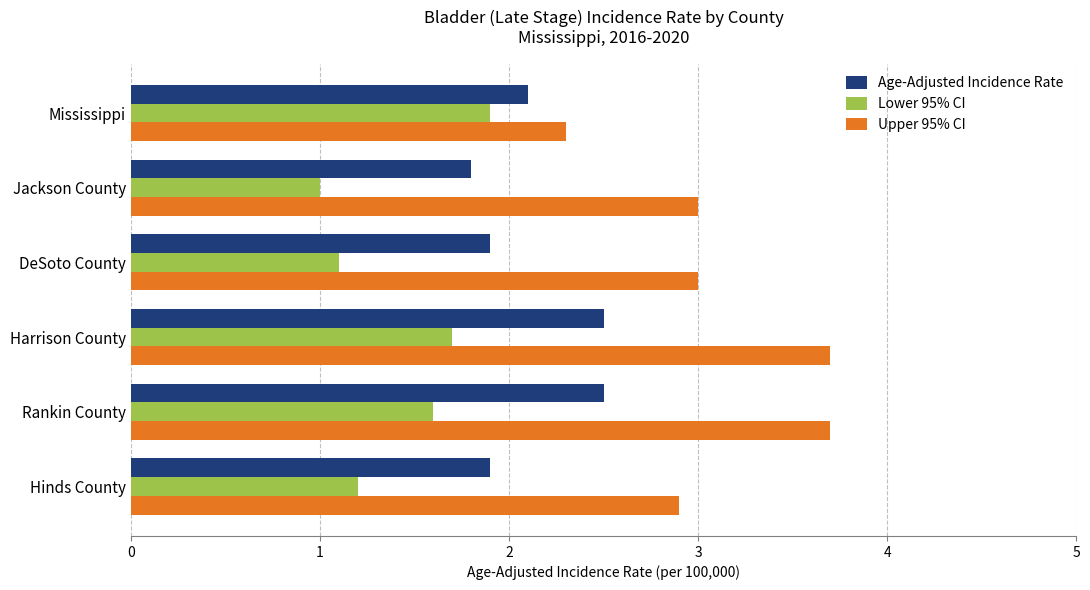

The Age-Adjusted Incidence Rate series shows 1.0 at Hinds County. True or false?

False